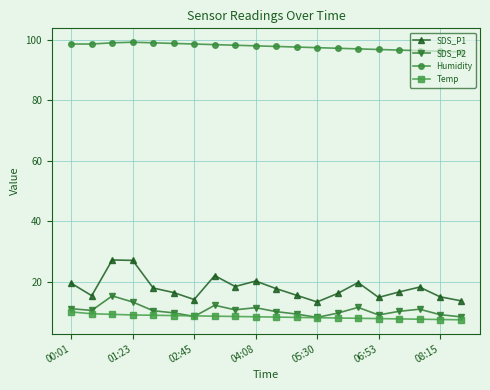

What is the highest value of the SDS_P1 series?

27.3